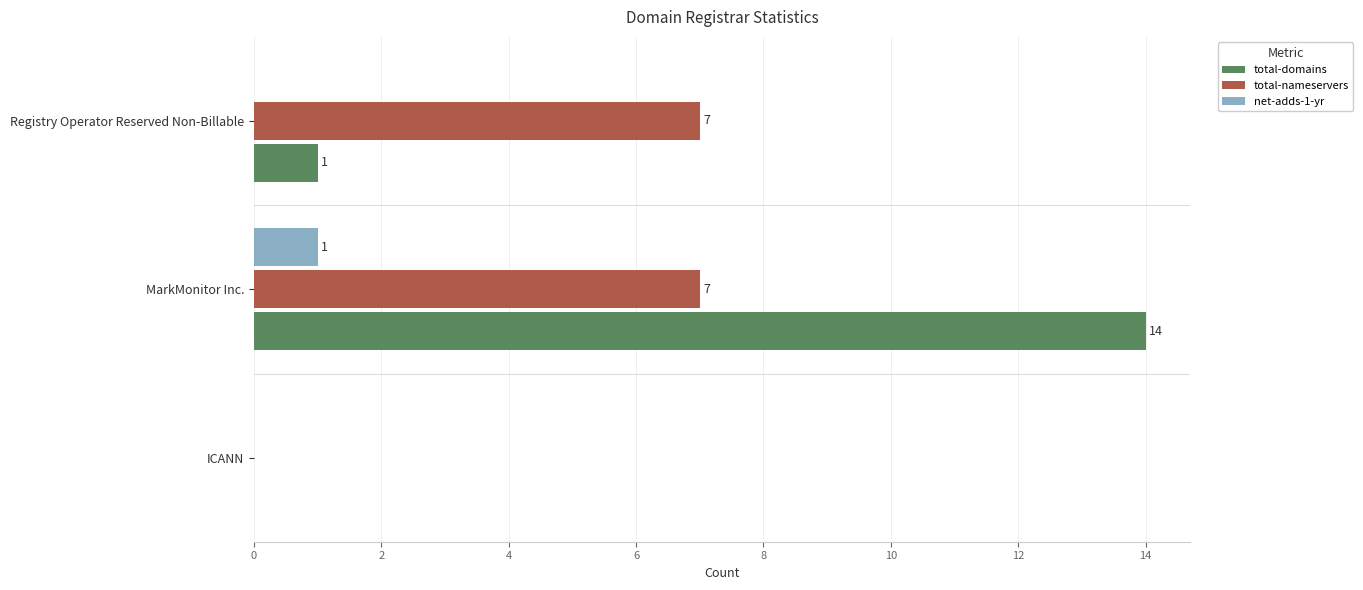

Which label corresponds to the largest value in the chart?

MarkMonitor Inc.